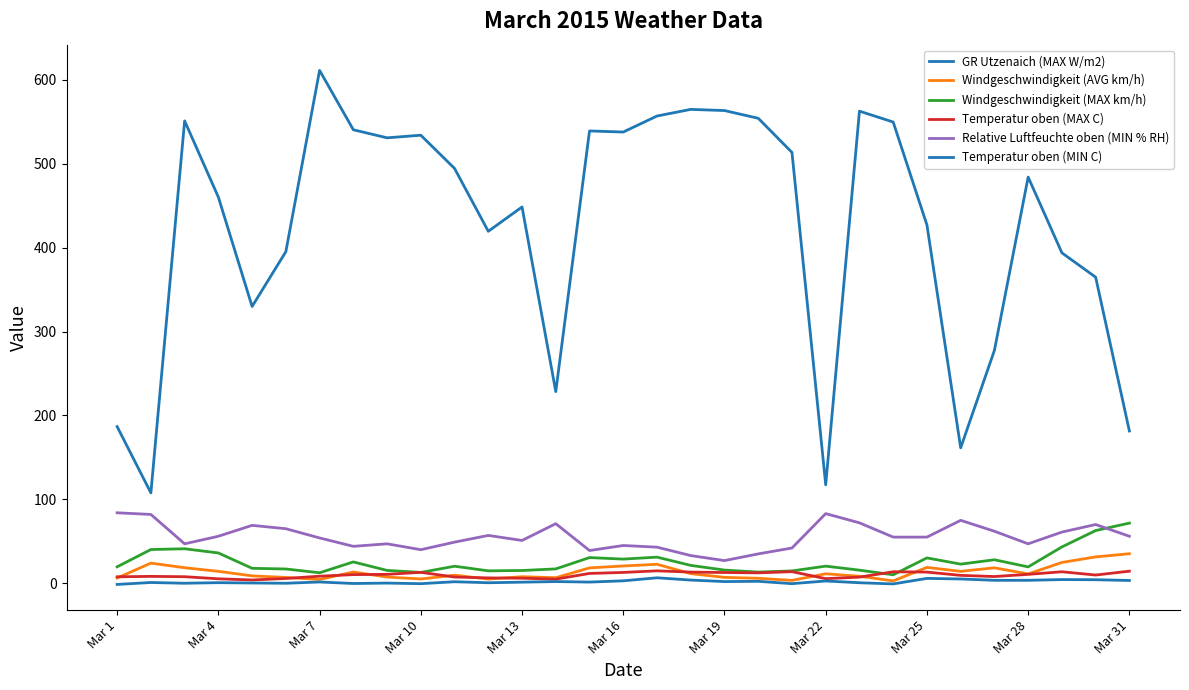

Does the chart have visible grid lines?

No